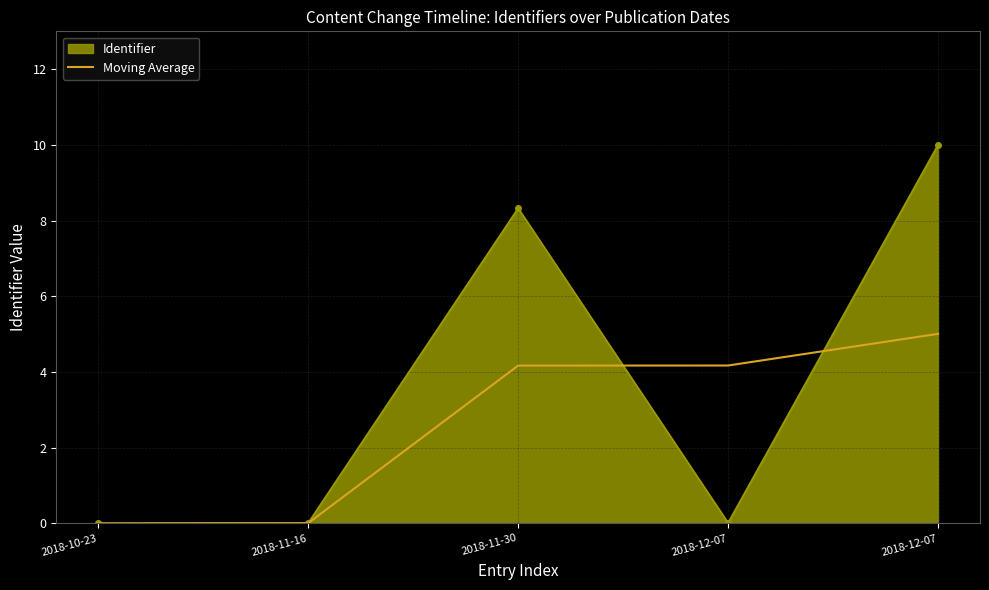

What is the label of the 4th point from the left?

2018-12-07